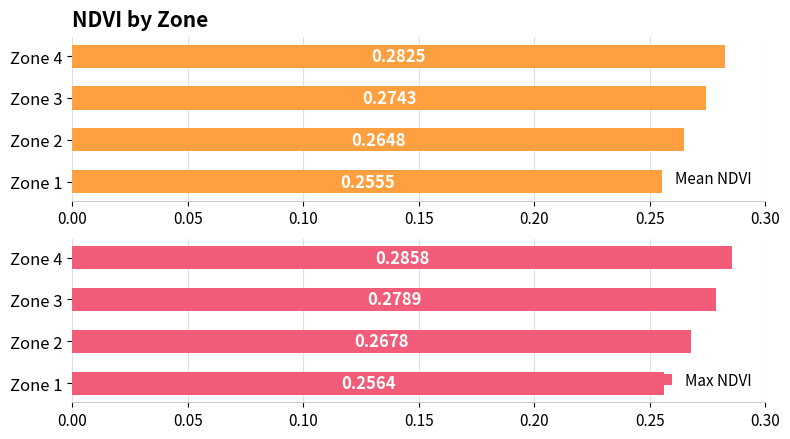

Between Zone 4 and Zone 3, which is larger?

Zone 4